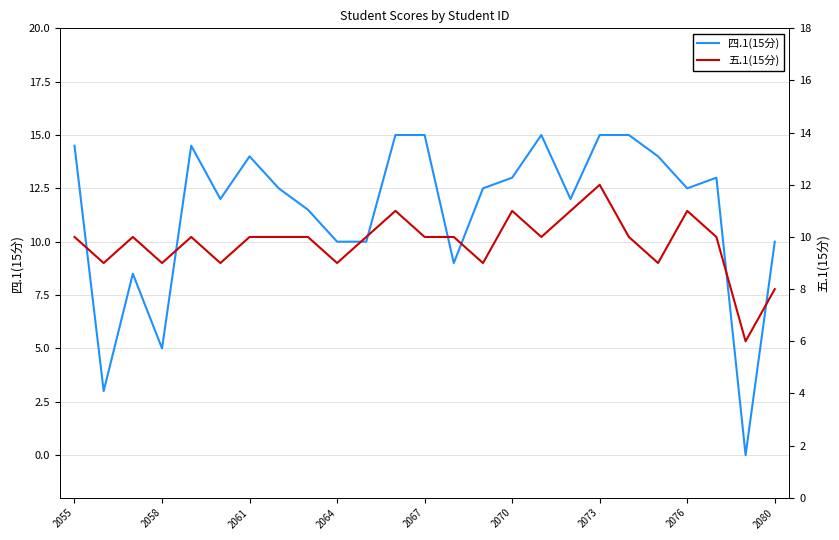

How many lines are shown in the chart?

2